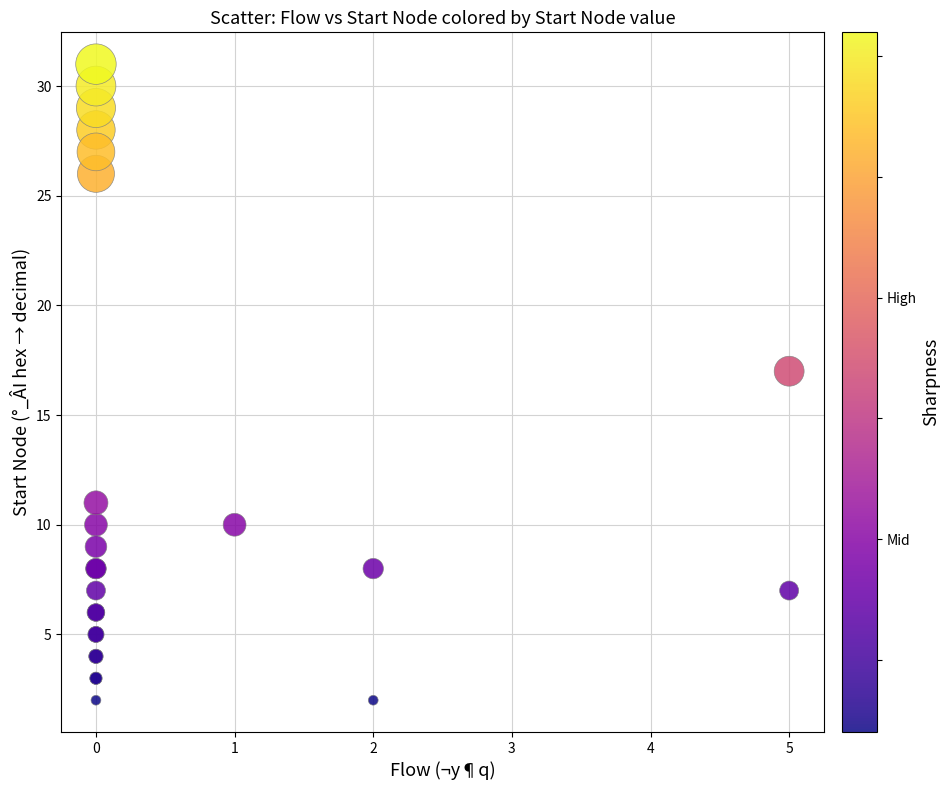

What Y value in the scatter plot is closest to 16?

17